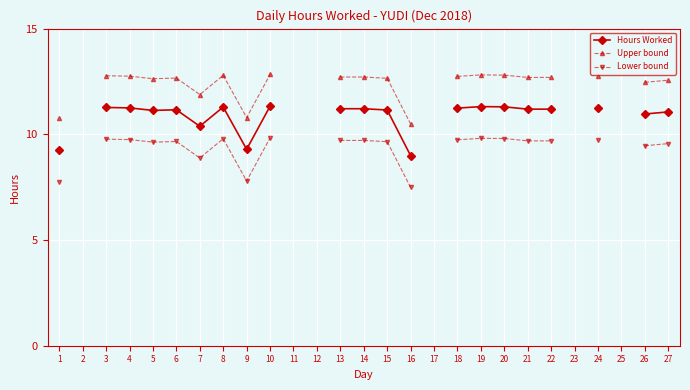

What are all the series names shown in the legend?

Hours Worked, Upper bound, Lower bound